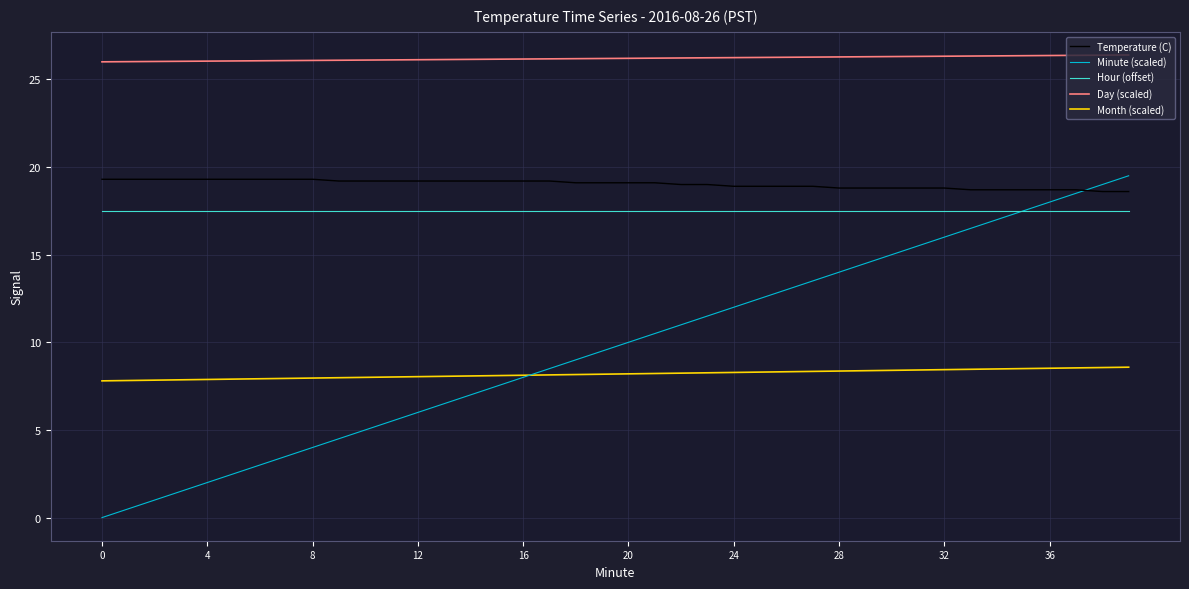

True or false: Temperature (C) and Day (scaled) intersect in this chart.

False